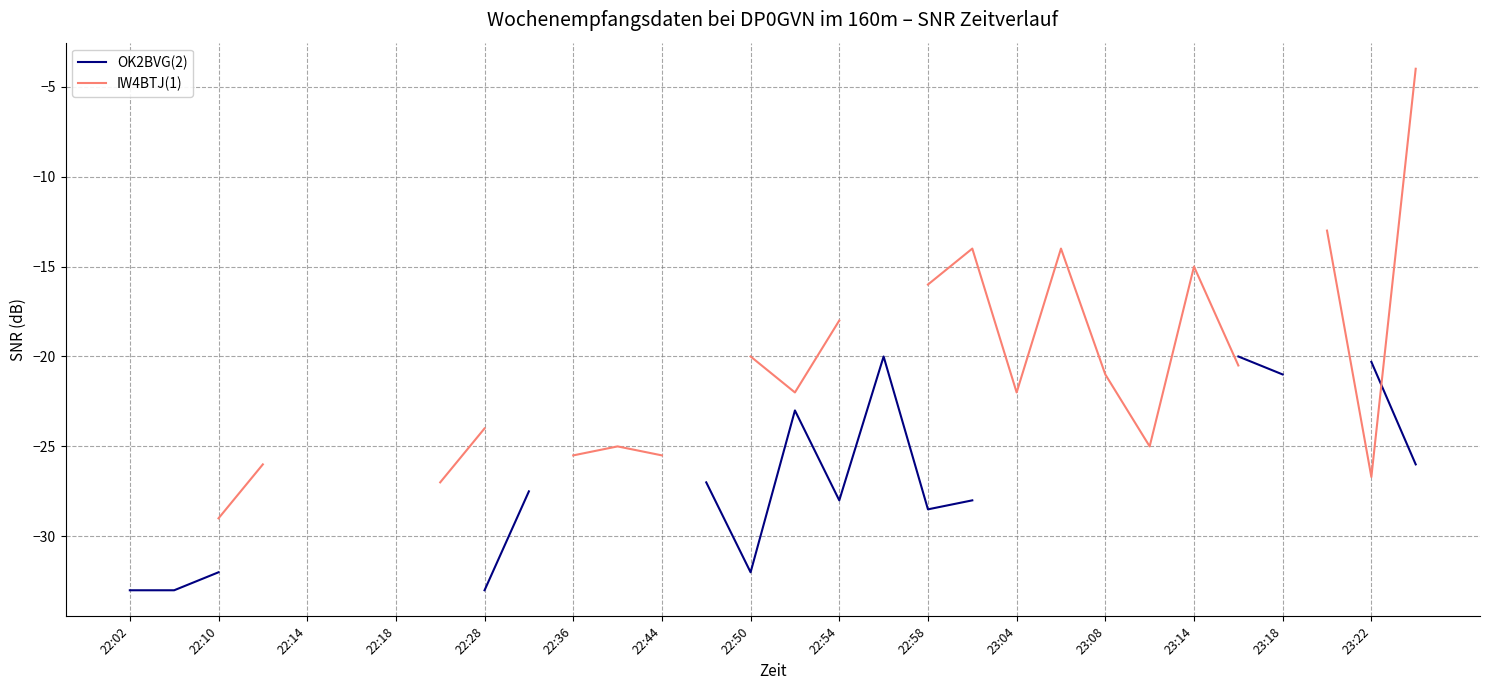

At how many categories does at least one series exceed -17?

6